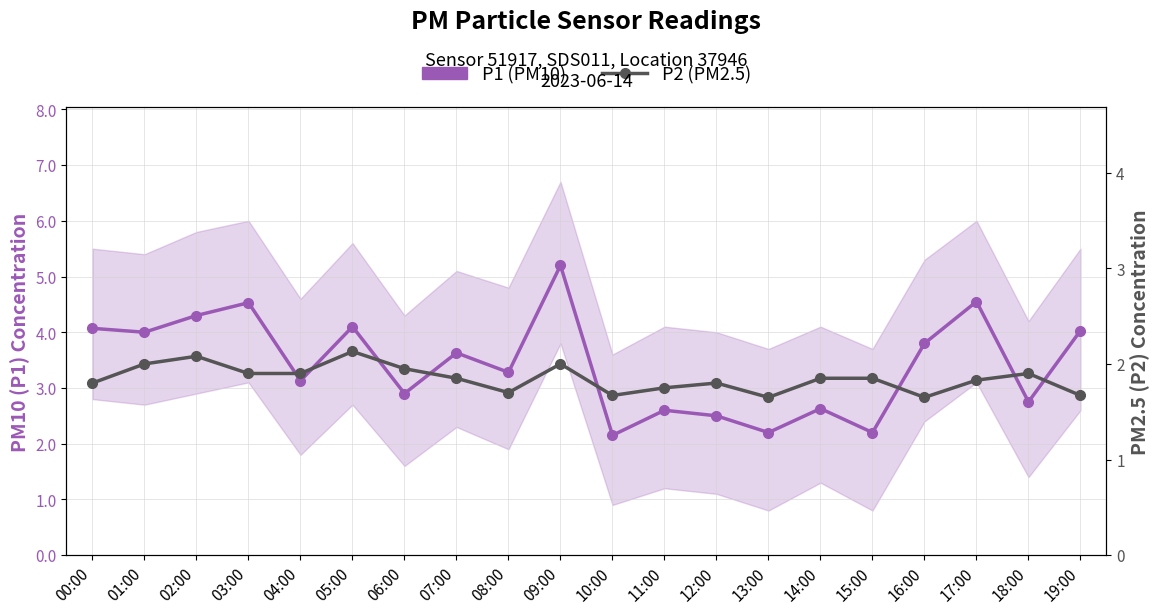

What are all the series names shown in the legend?

P1 (PM10), P2 (PM2.5)